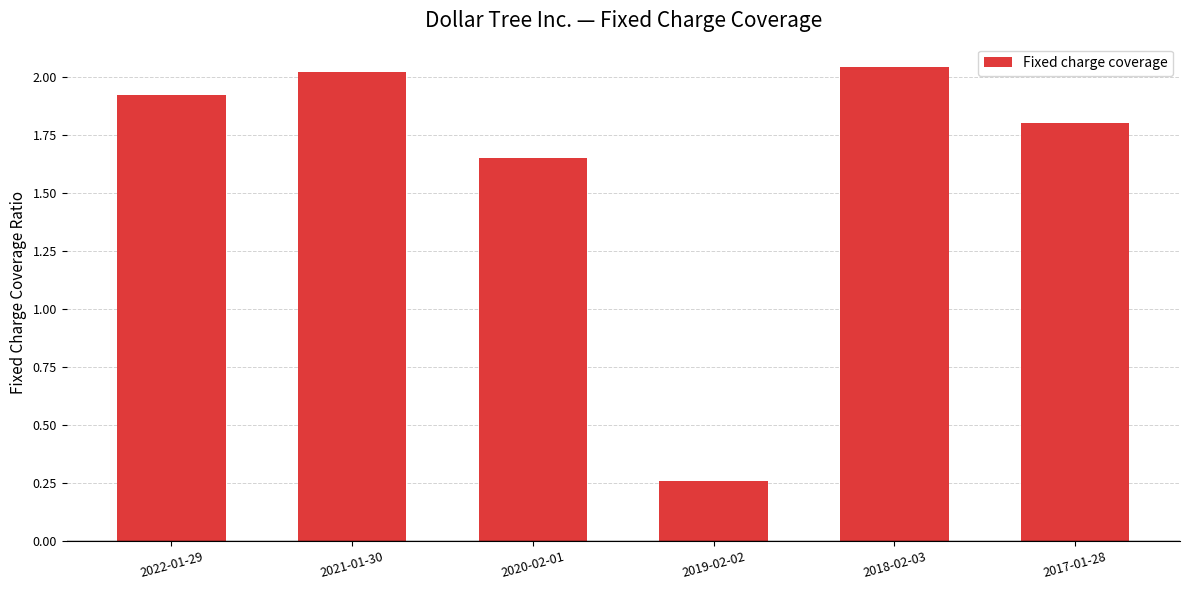

What is the label of the 3rd bar from the left?

2020-02-01